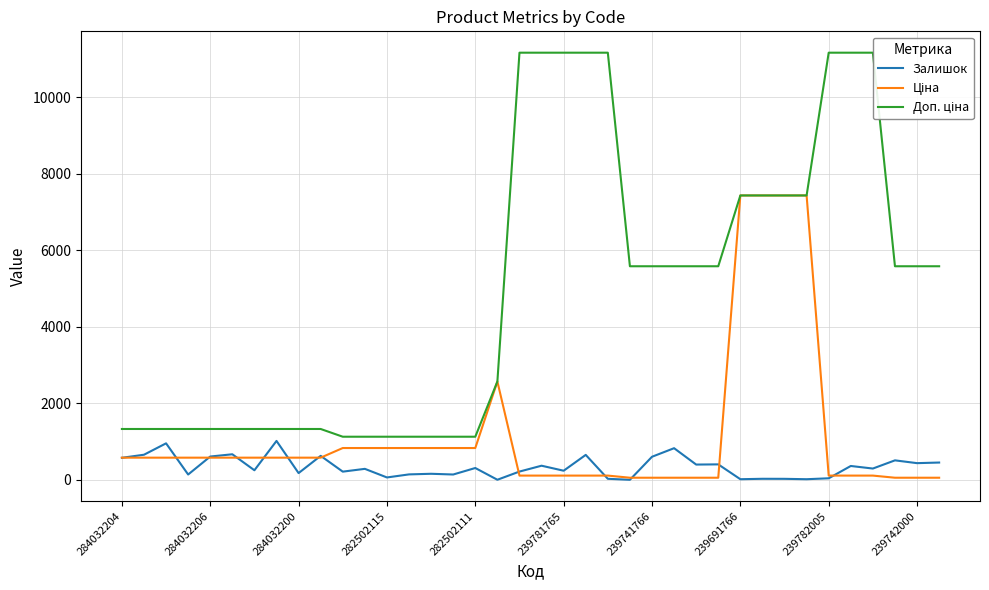

True or false: Доп. ціна and Залишок cross at least once.

False